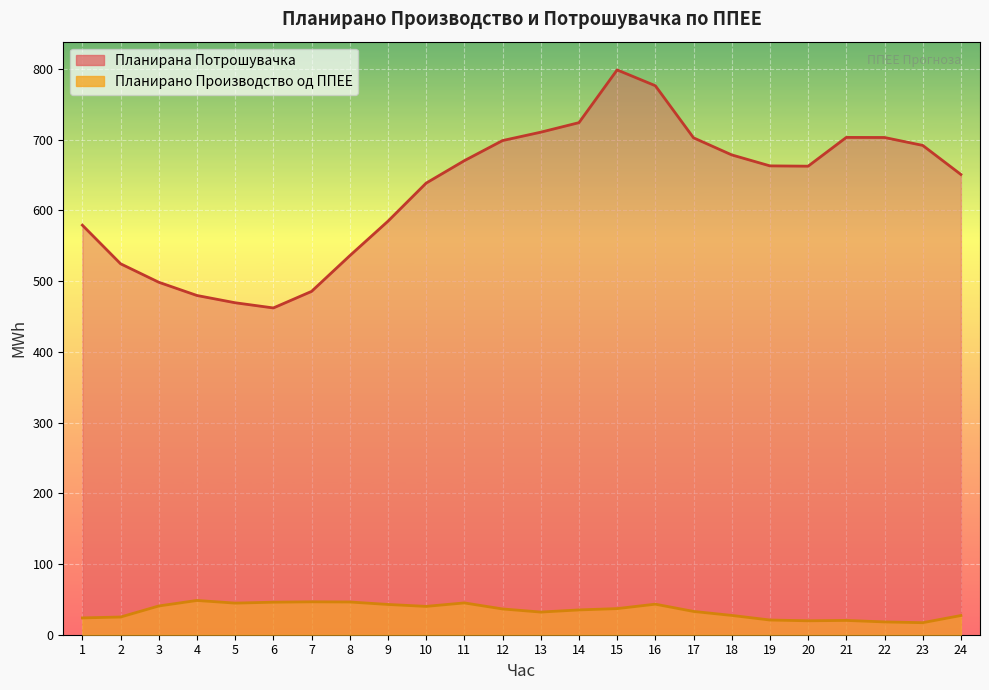

At which category is the sum across all series the highest?

15